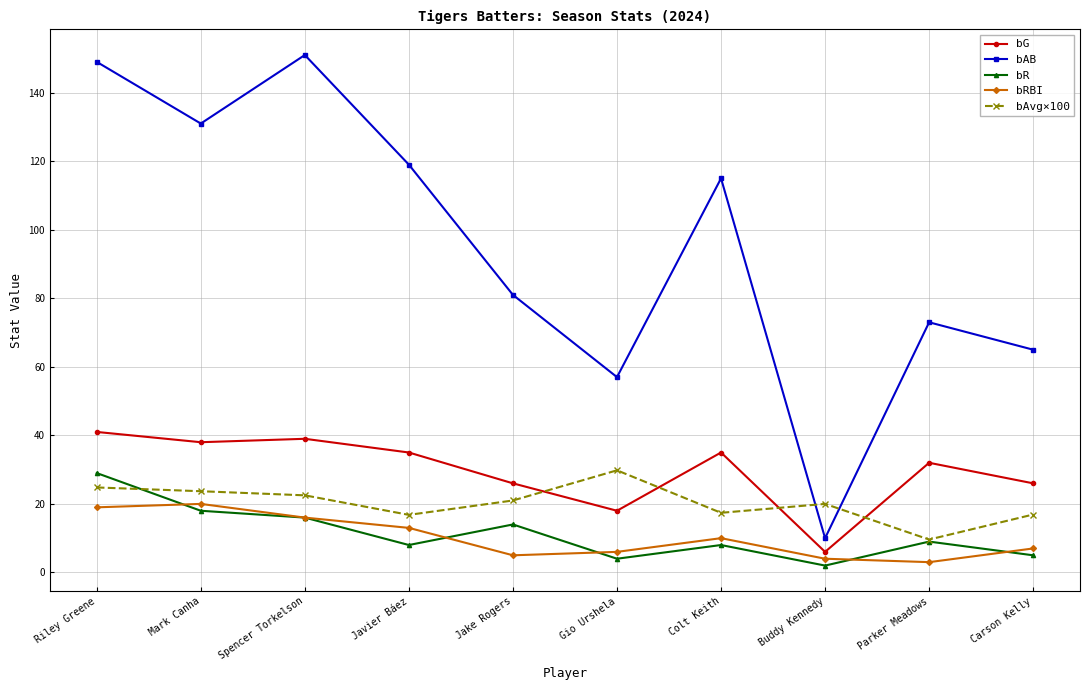

In bAB, how many points are higher than both neighbors (excluding endpoints)?

3